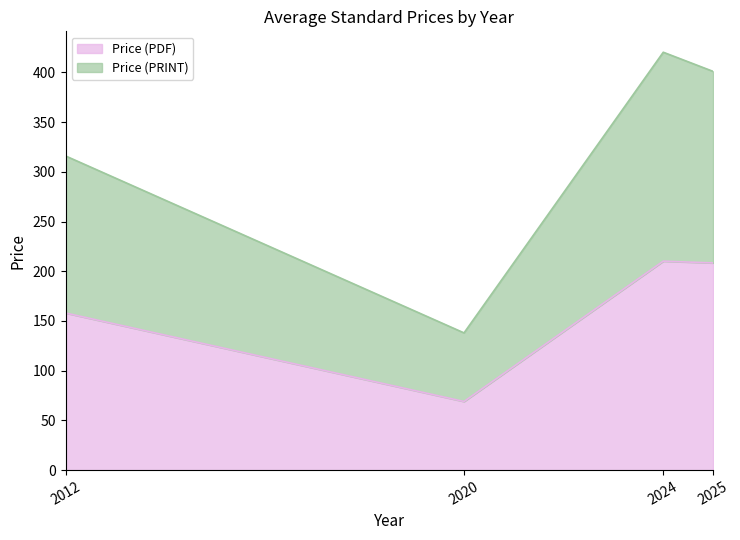

Which has a higher value, 2025 or 2022?

2025